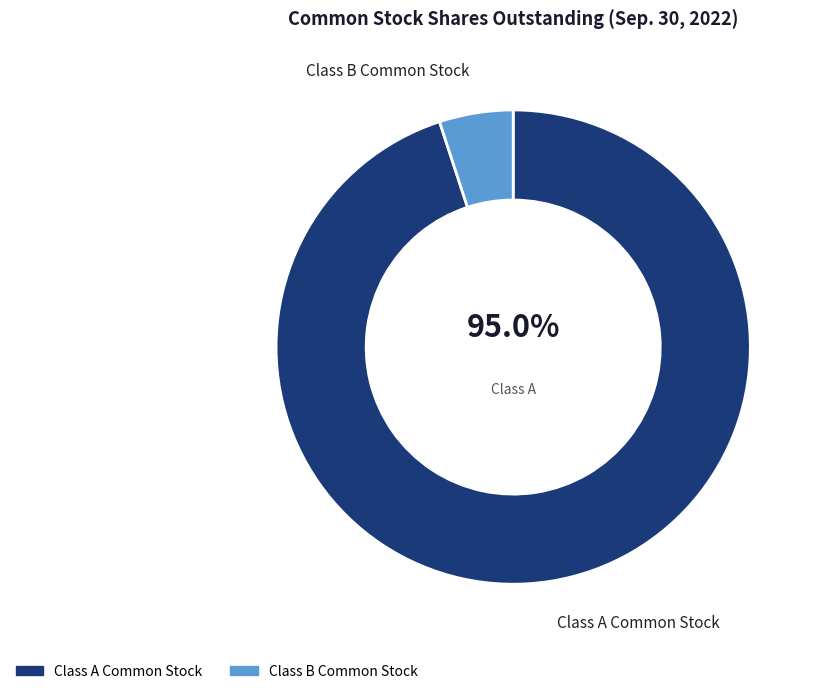

Does Class B Common Stock represent more than half of the total?

No